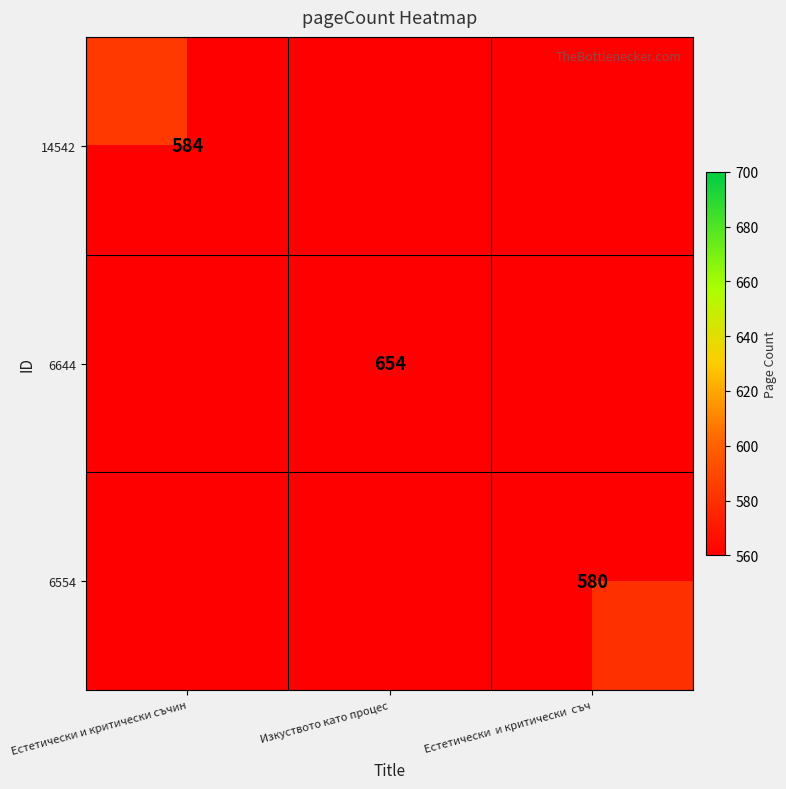

Rank the categories by 6644 value from highest to lowest.

Естетически и критически съчин, Изкуството като процес, Естетически и критически съч